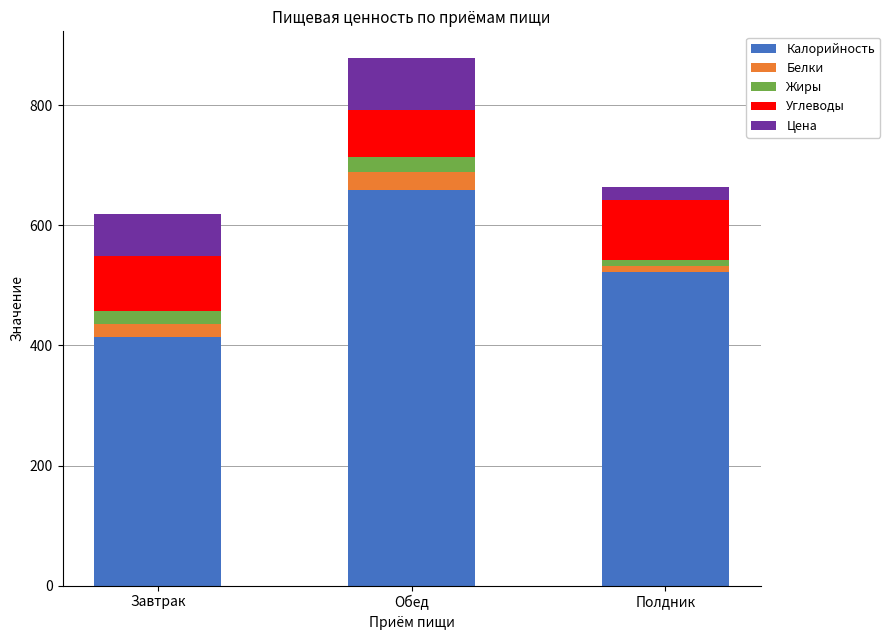

The value of Калорийность at Обед is 659.5. True or false?

True